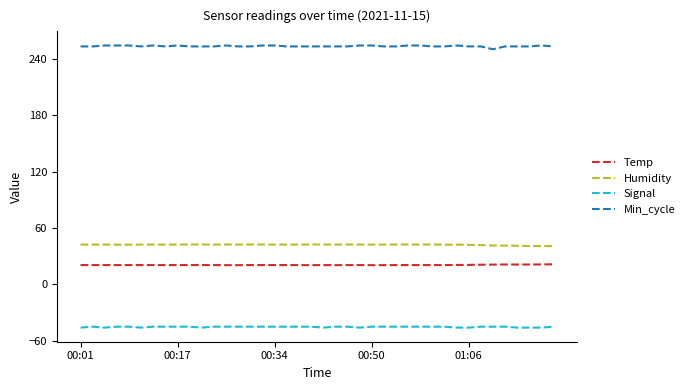

What is the smallest value displayed?

-46.0